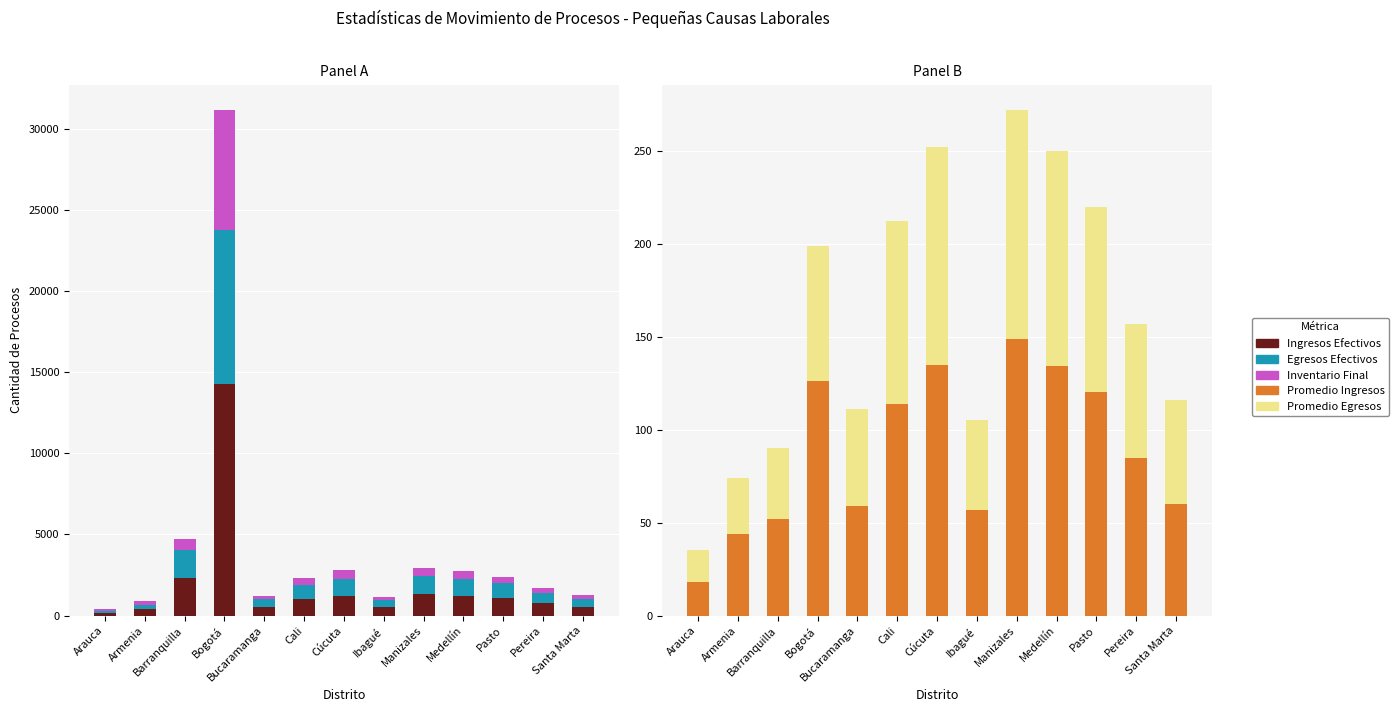

Count the number of categories in the chart.

13